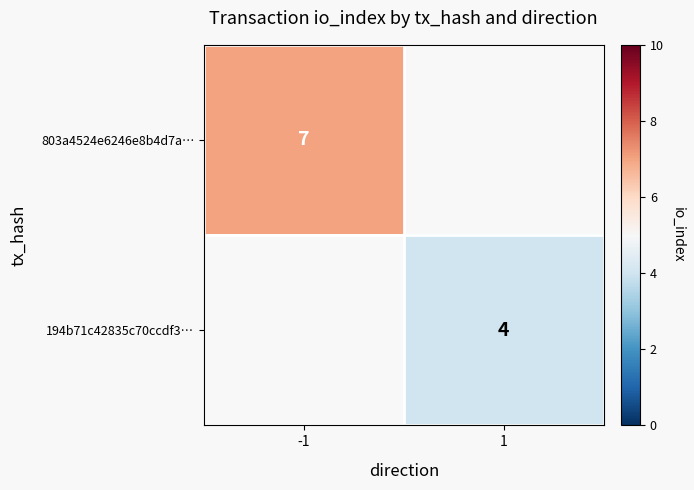

Is it true that 803a4524e6246e8b4d7a… equals 11 at -1?

False